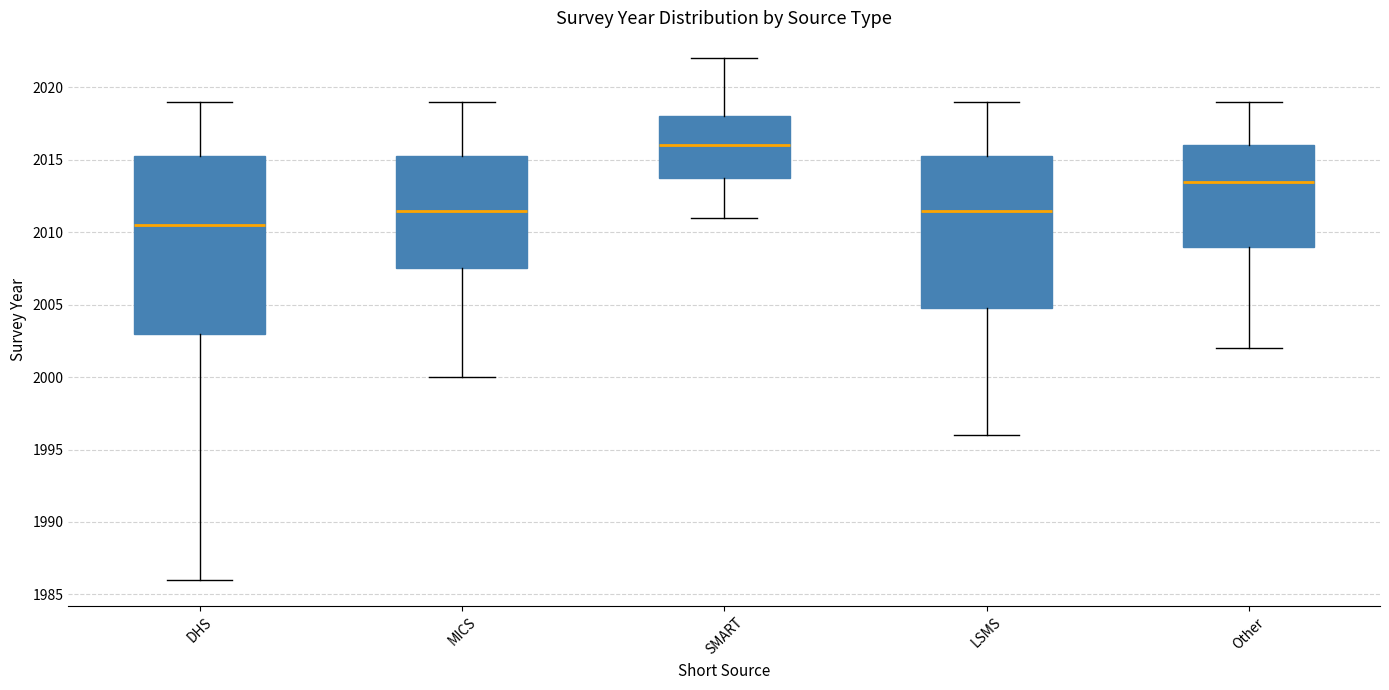

Where is the upper edge of the box for DHS on the y-axis? The values are not printed on the chart, so give them approximately, as read against the axis.

2015.5